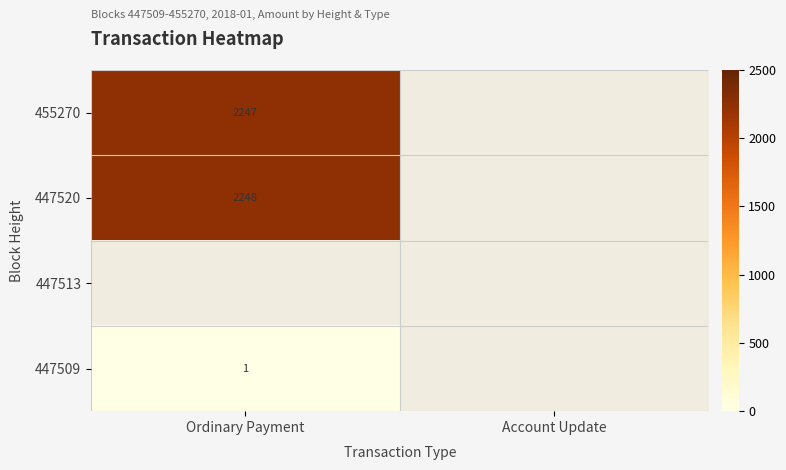

The value of 455270 at Ordinary Payment is 885. True or false?

False